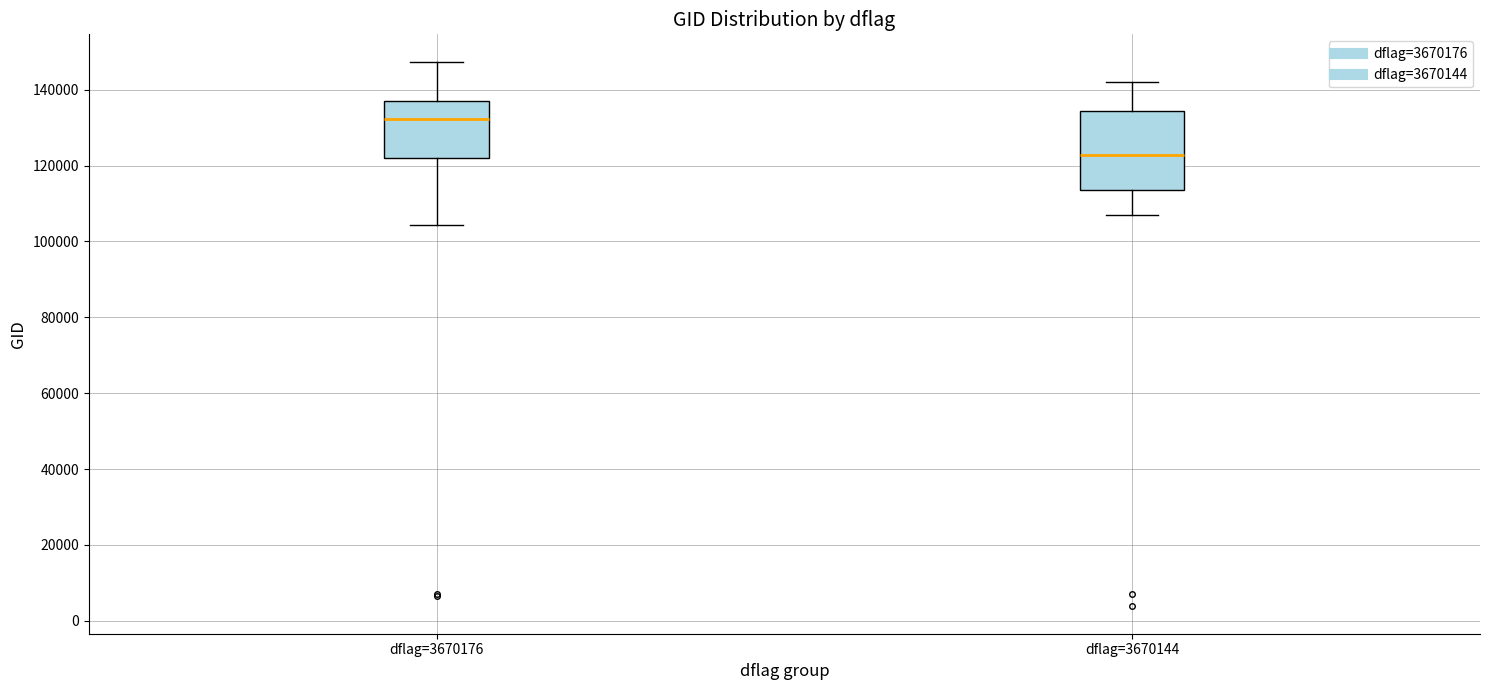

Reading left to right, transcribe this box plot: for each box, give where its median line is, the range the box spans, and where its two whiskers end, as read against the y-axis. The values are not printed on the chart, so give them approximately, as read against the axis.

dflag=3670176: median 132000, box 122000 to 136000, whiskers 104000 to 148000
dflag=3670144: median 122000, box 114000 to 134000, whiskers 108000 to 142000